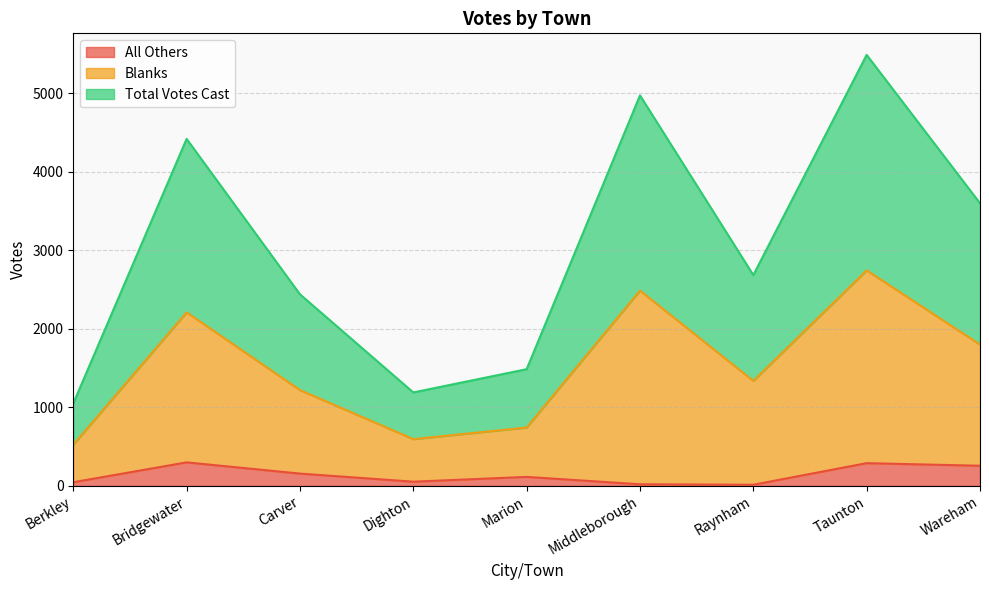

What are all the series names shown in the legend?

All Others, Blanks, Total Votes Cast